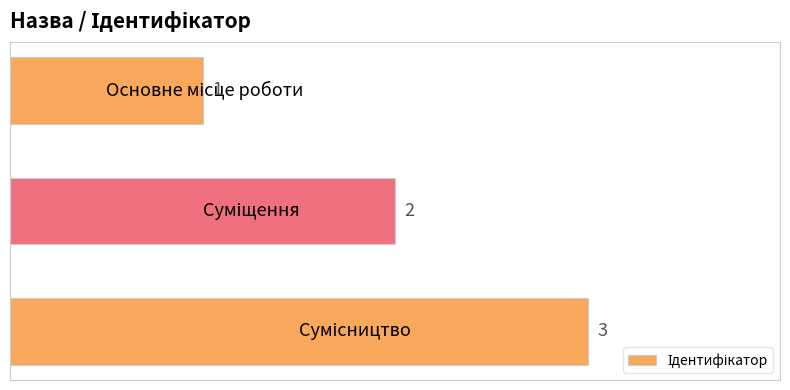

What is the sum of all values?

6